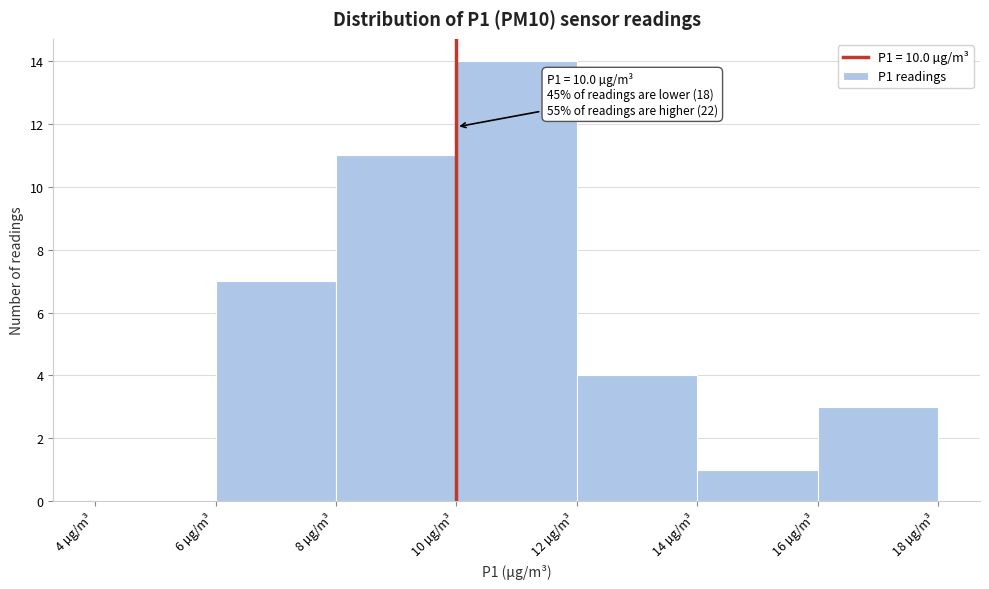

Which range on the x-axis has the tallest bar?

10 to 12